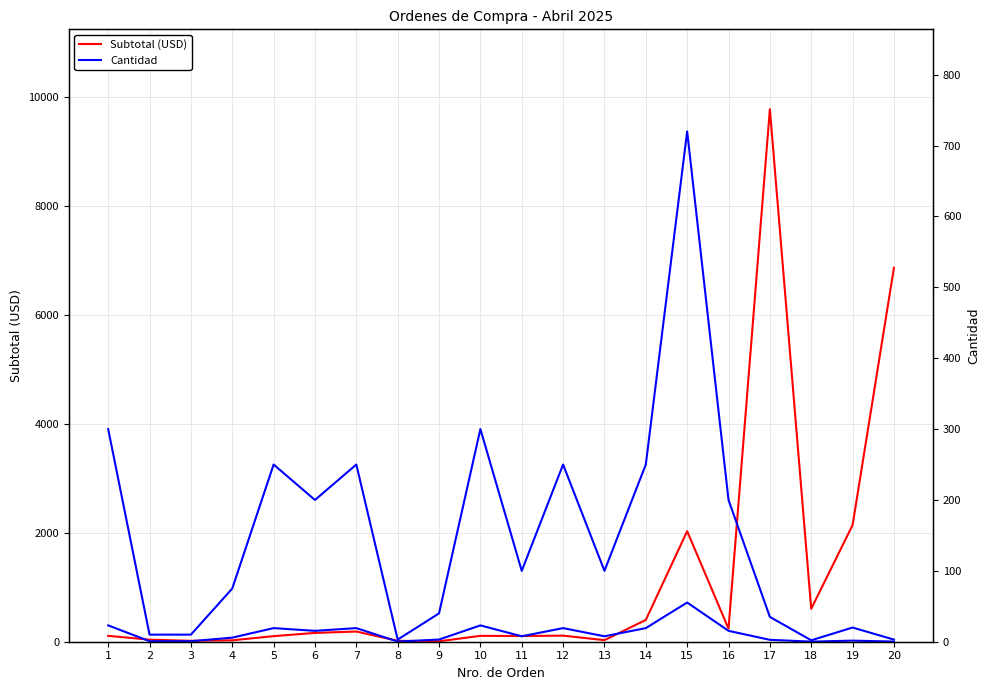

List the series in order of their overall mean, highest first.

Subtotal (USD), Cantidad